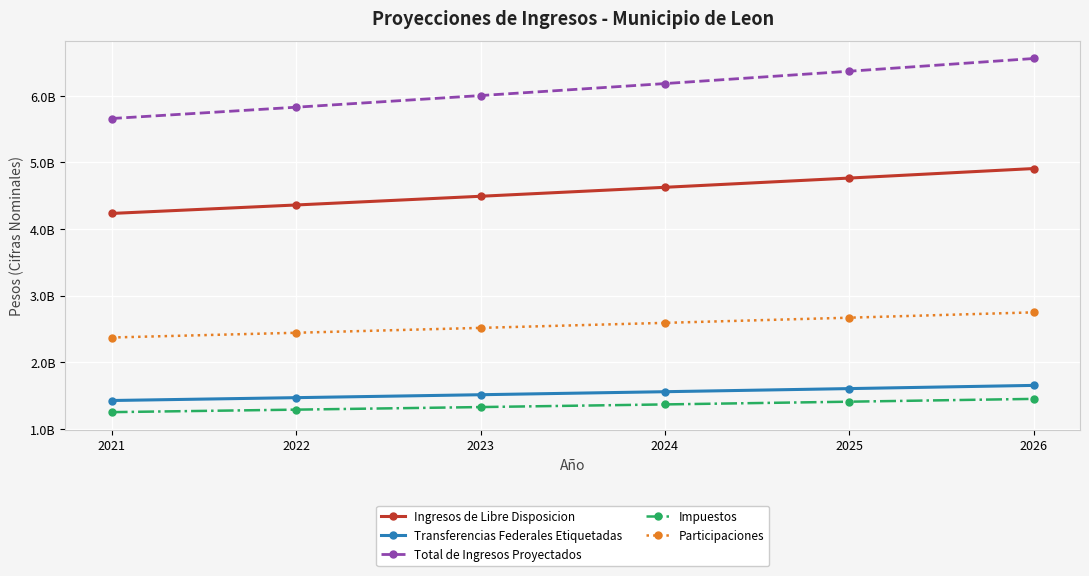

True or false: Impuestos has a value of 1366303632 at 2024.

True